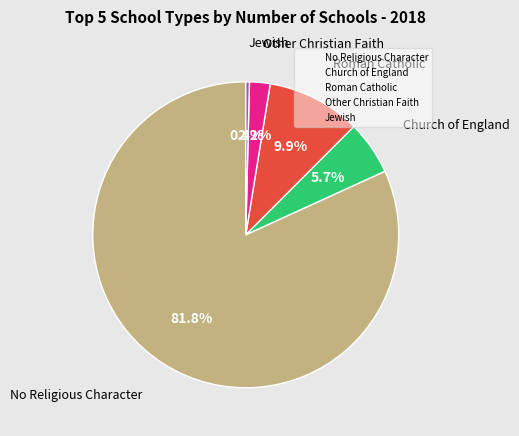

Which has a higher value, No Religious Character or Church of England?

No Religious Character